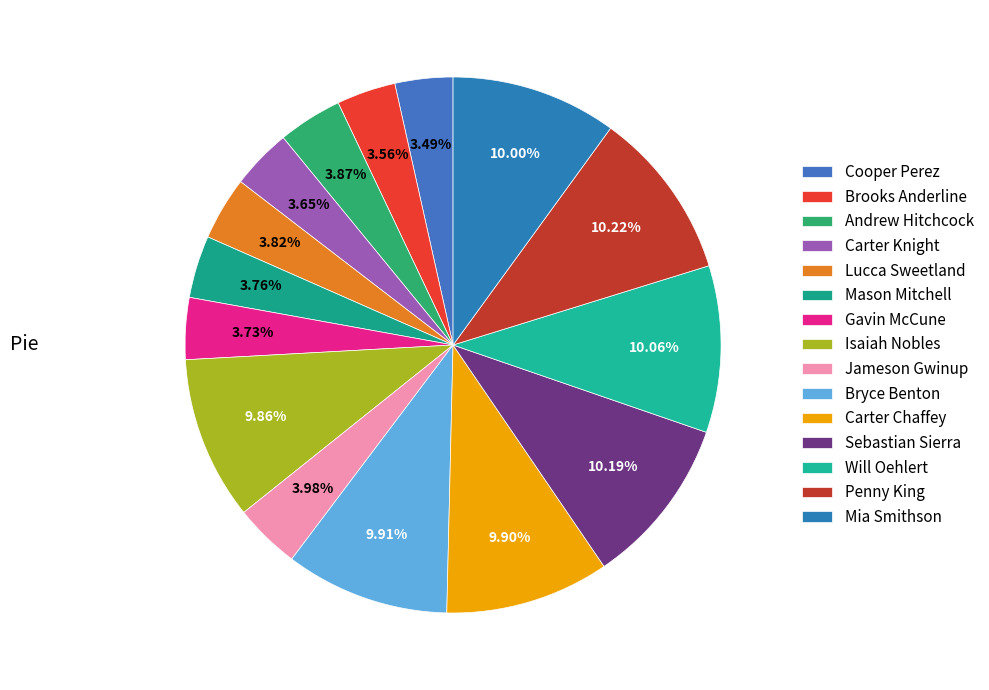

Which has a higher value, Isaiah Nobles or Mia Smithson?

Mia Smithson